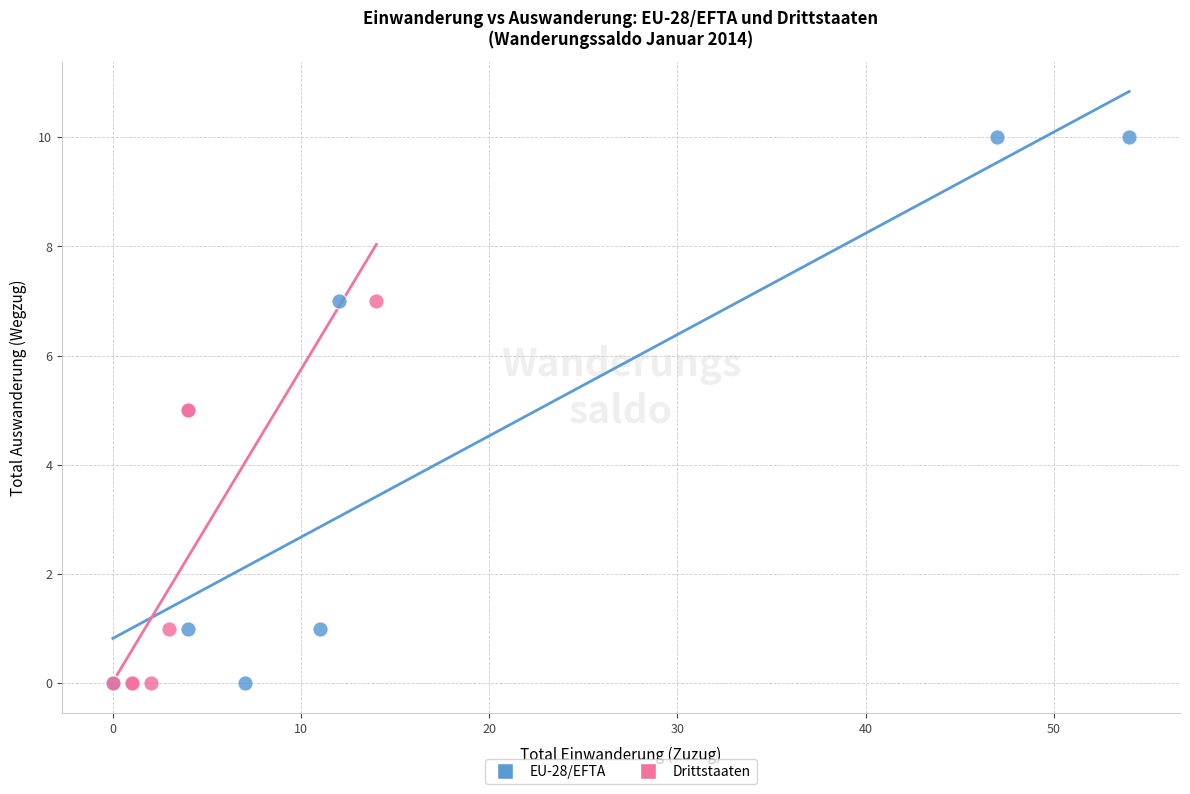

What are all the series names shown in the legend?

EU-28/EFTA, Drittstaaten